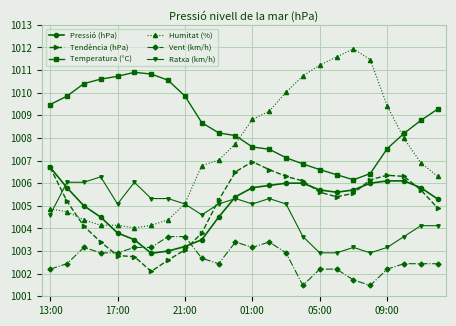

Which series ends up on top after the final intersection of Humitat (%) and Ratxa (km/h)?

Humitat (%)